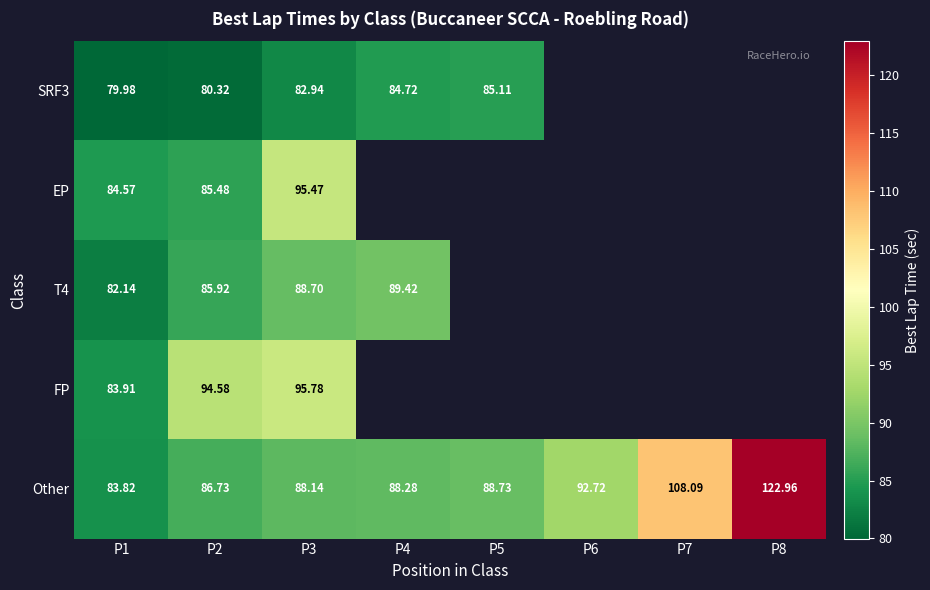

At which category is the sum across all series the highest?

P3